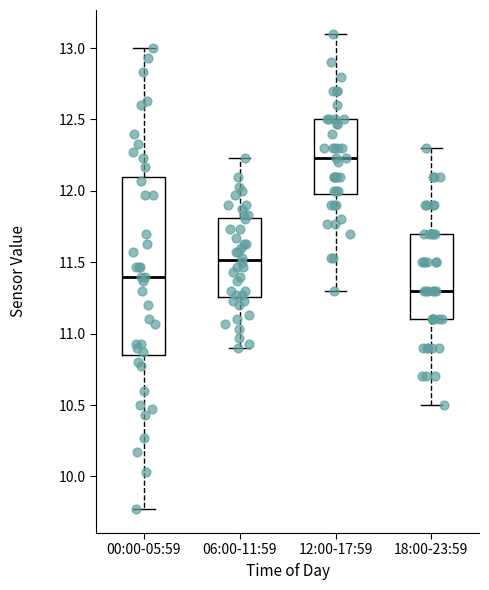

Where is the upper edge of the box for 18:00-23:59 on the y-axis? The values are not printed on the chart, so give them approximately, as read against the axis.

11.70